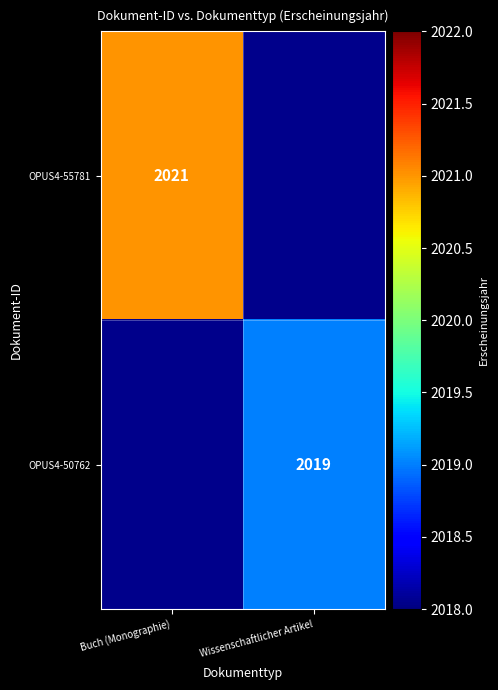

Is it true that OPUS4-55781 equals 2021 at Buch (Monographie)?

True